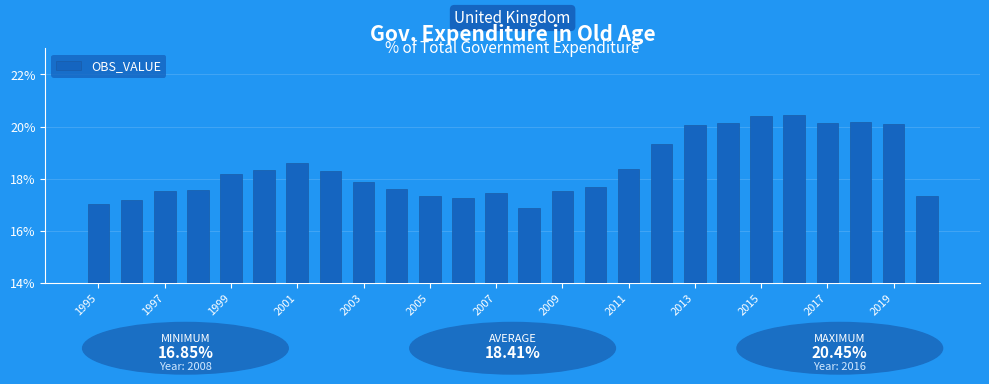

What is the difference between the maximum and minimum values?

3.6